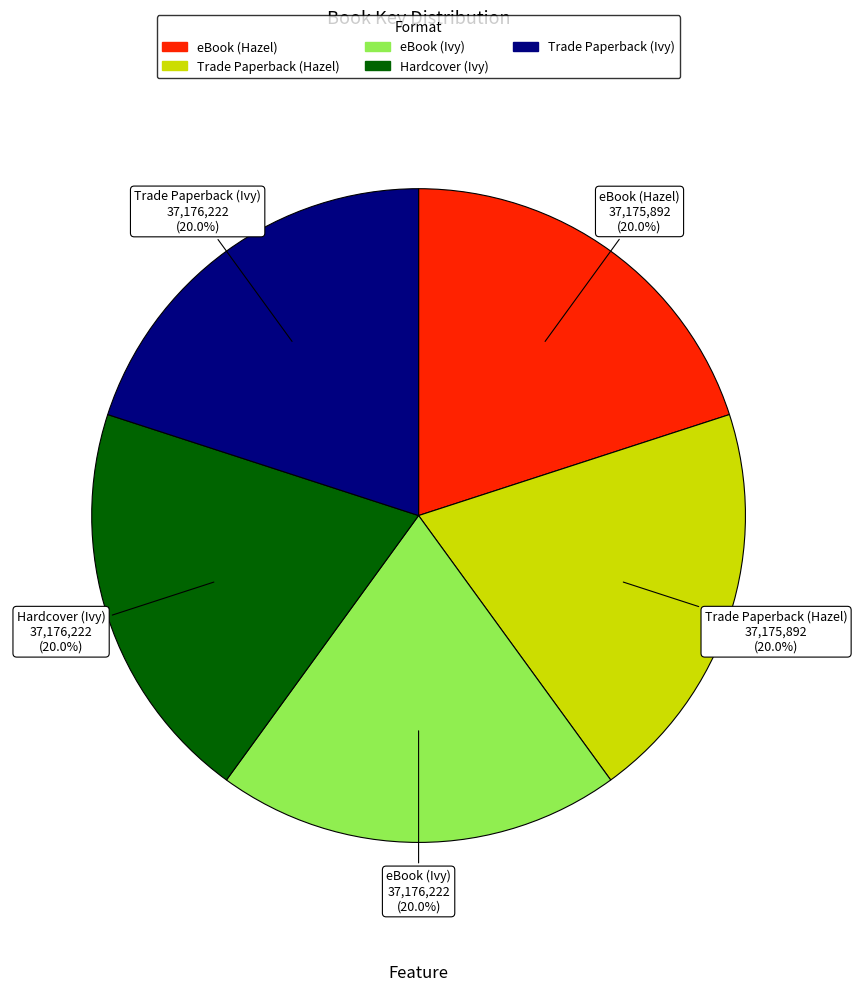

Combined, do Trade Paperback (Hazel) and Trade Paperback (Ivy) account for over 50%?

No